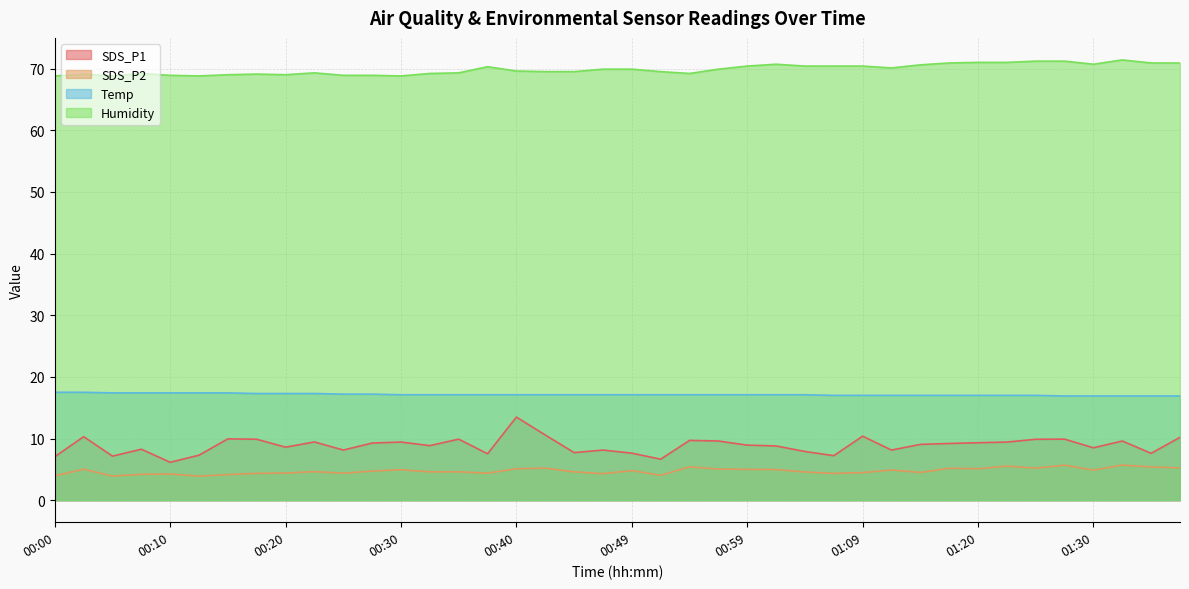

True or false: Humidity has a value of 110.9 at 00:27.

False